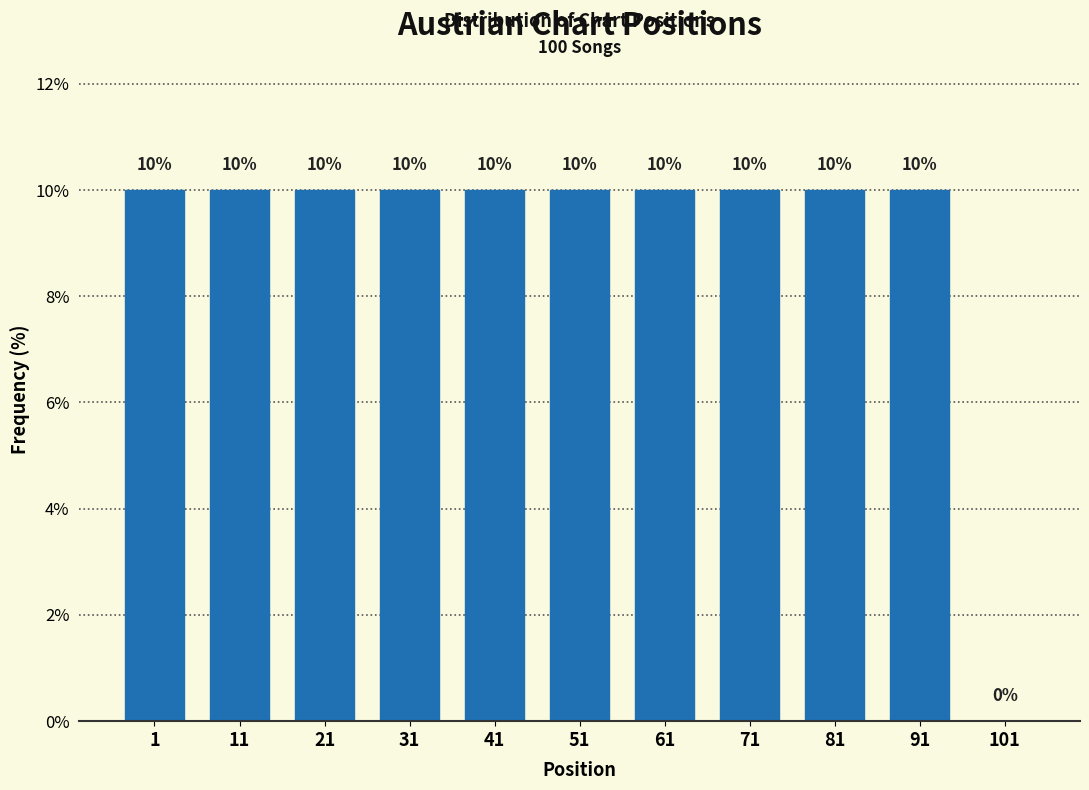

Reading left to right, what are all the values shown in this chart?

1=10	11=10	21=10	31=10	41=10	51=10	61=10	71=10	81=10	91=10	101=0